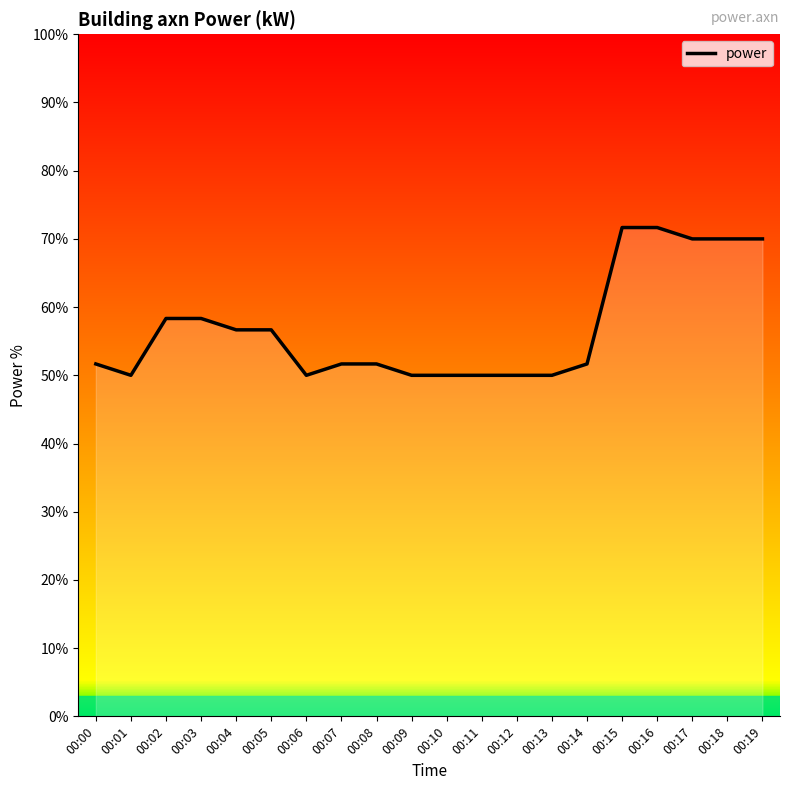

What is the change in value from 00:14 to 00:19?

+18.3